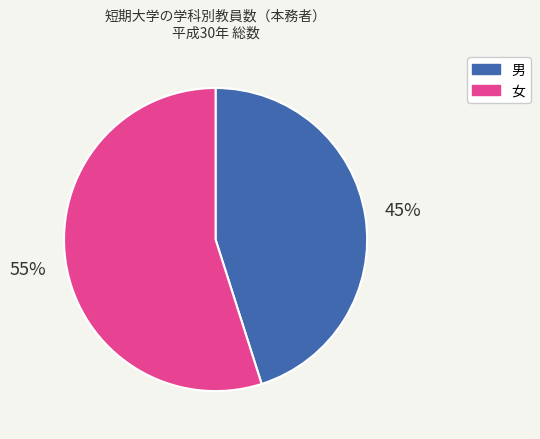

To the nearest percent, what percentage of the pie is 女?

55%